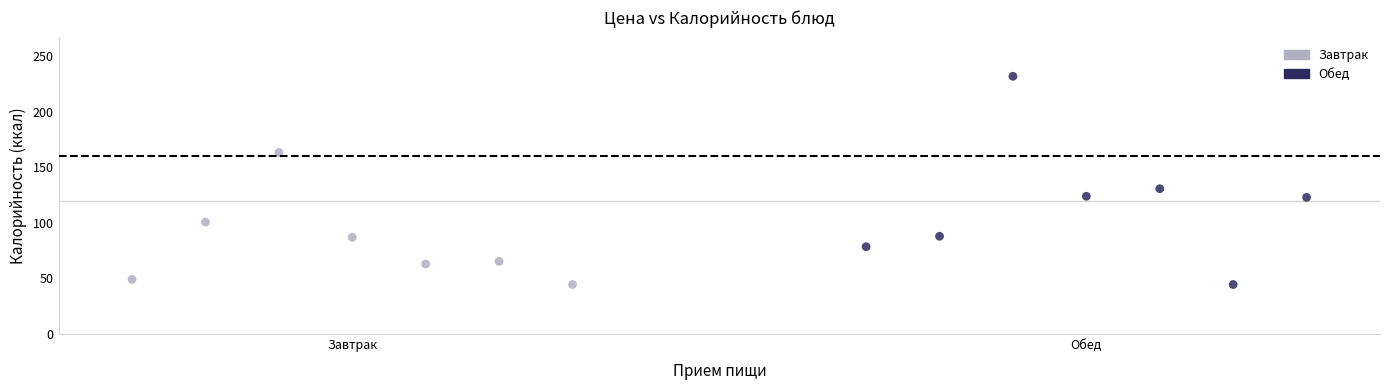

Which series has the widest spread of Y values?

Обед